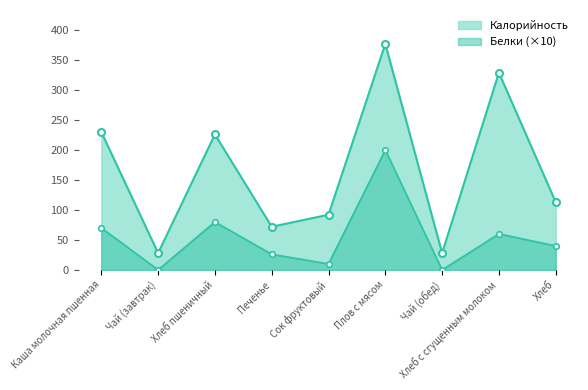

Reading right to left, transcribe all the data shown in this chart.

Калорийность: 113	329	28	377	92	72	226	28	230
Белки: 40	60	0	200	10	26	80	0	70